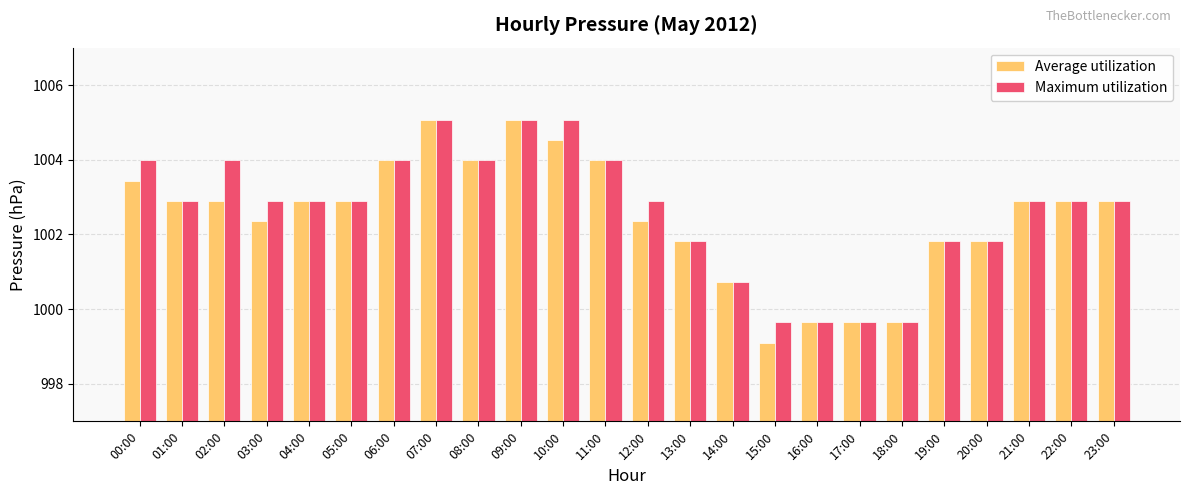

What position from the right is 17:00?

7